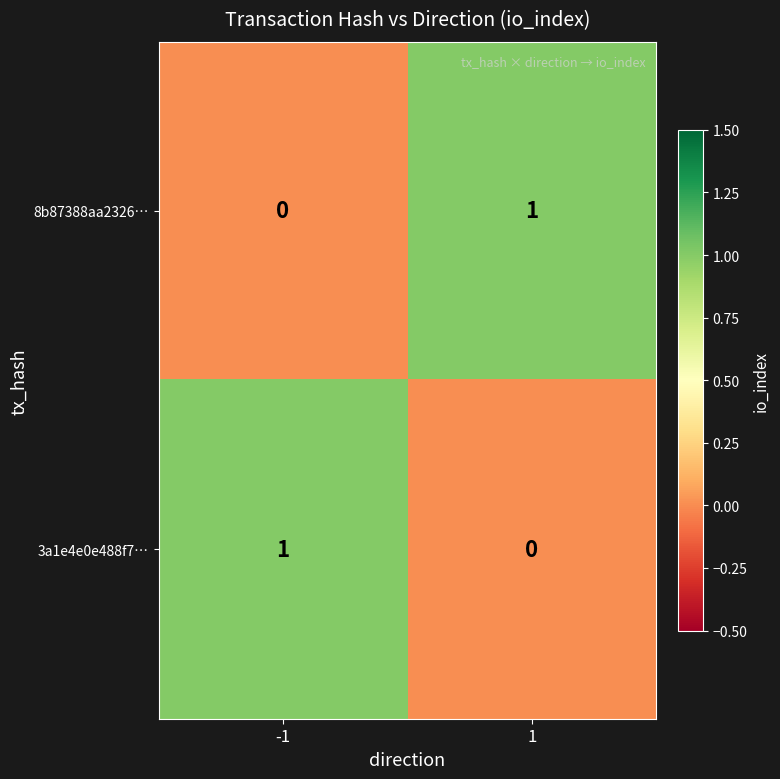

What is the spread (max minus min) of values at -1?

1